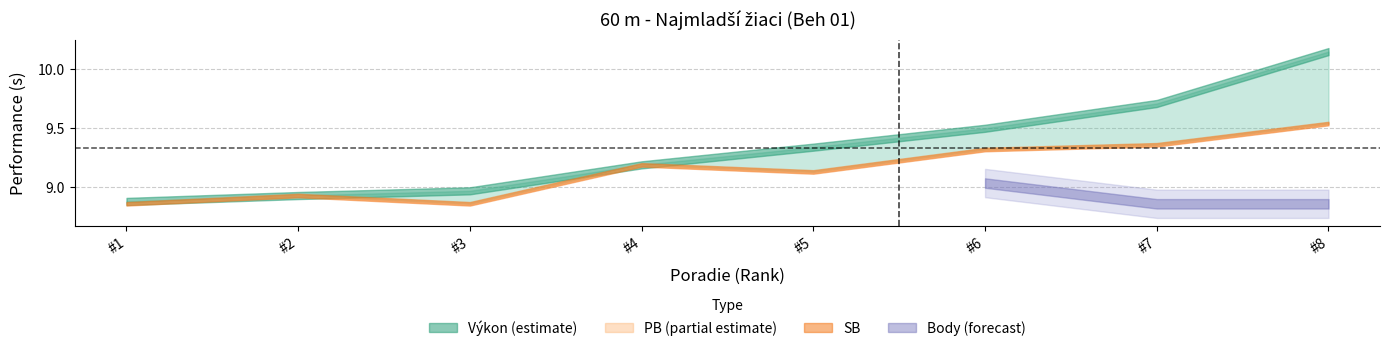

At 3, list the series in order from largest to smallest.

Výkon, PB, SB, Body